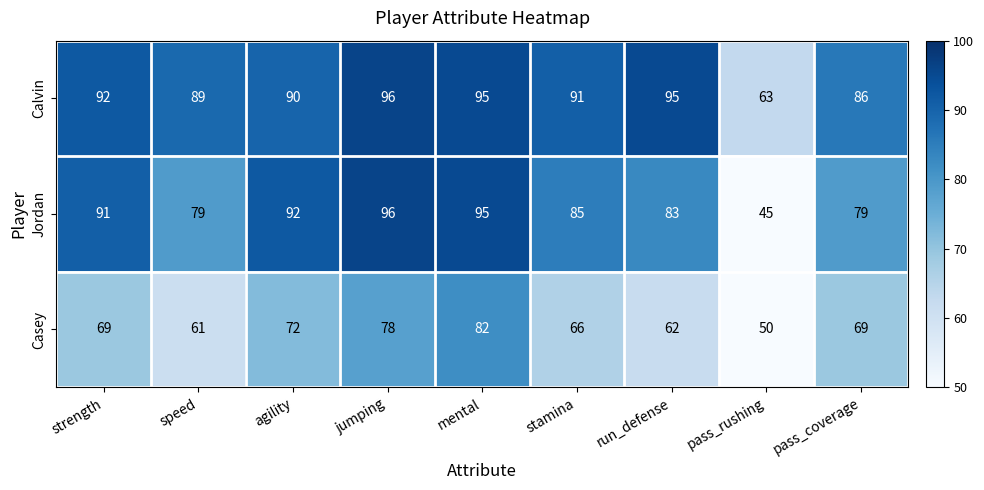

What is the approximate value of Jordan at run_defense, to the nearest 5?

85